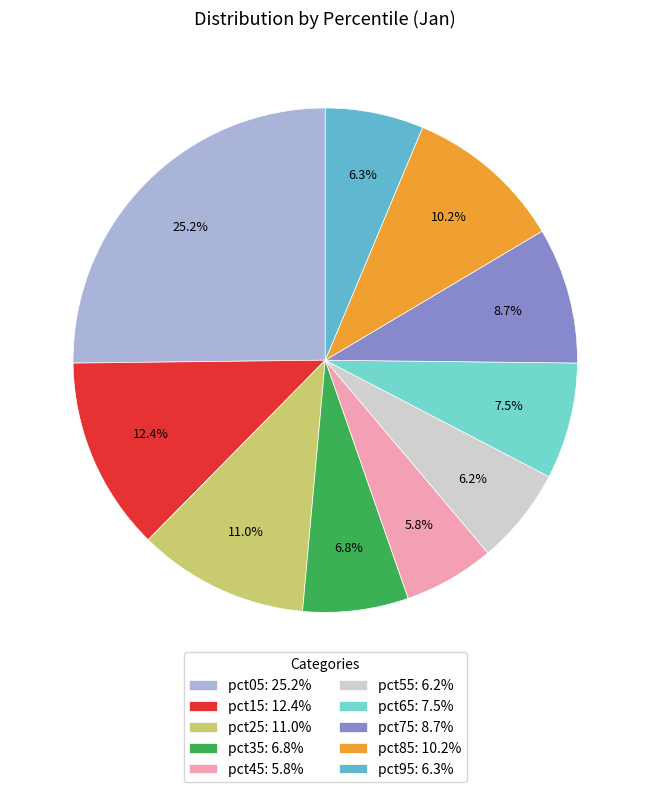

Is it true that pct15 is 27% of the pie?

False